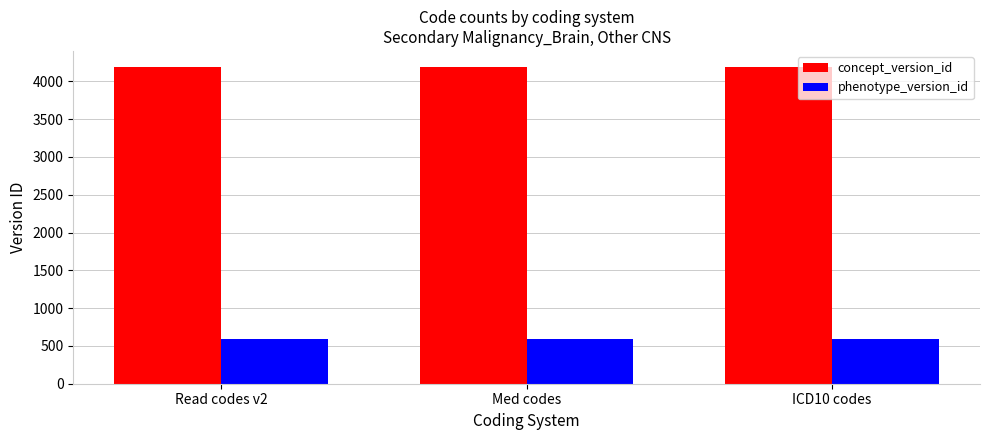

Read the phenotype_version_id value at ICD10 codes.

586